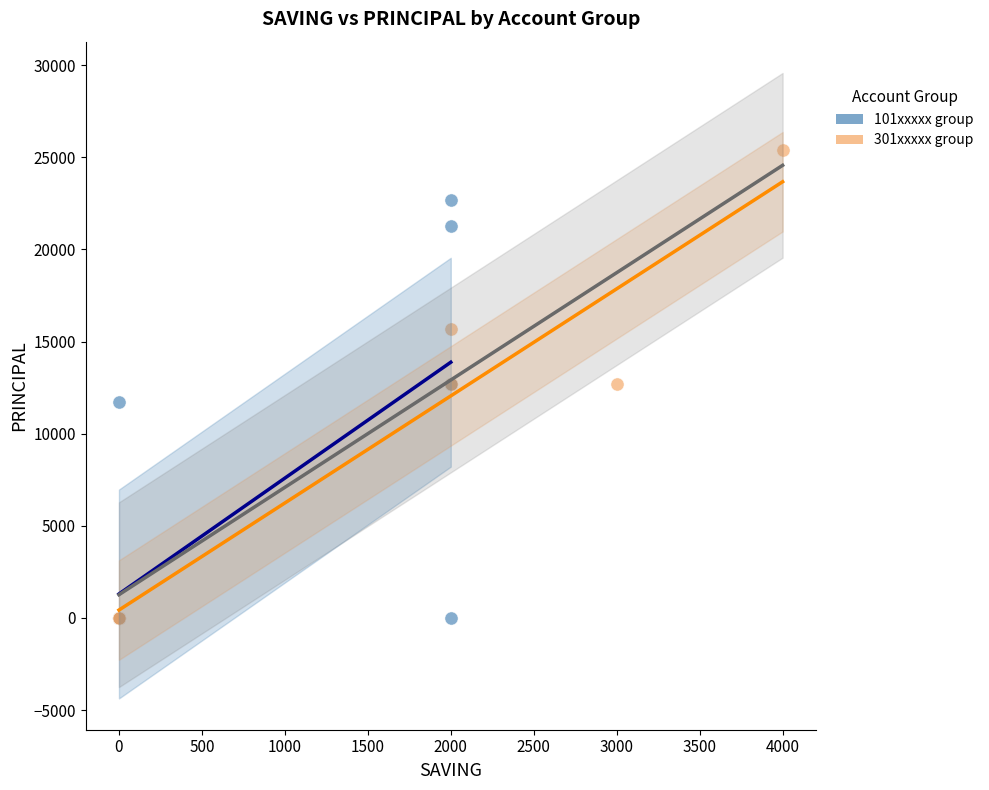

Which series has the largest Y range (max minus min)?

301xxxxx group